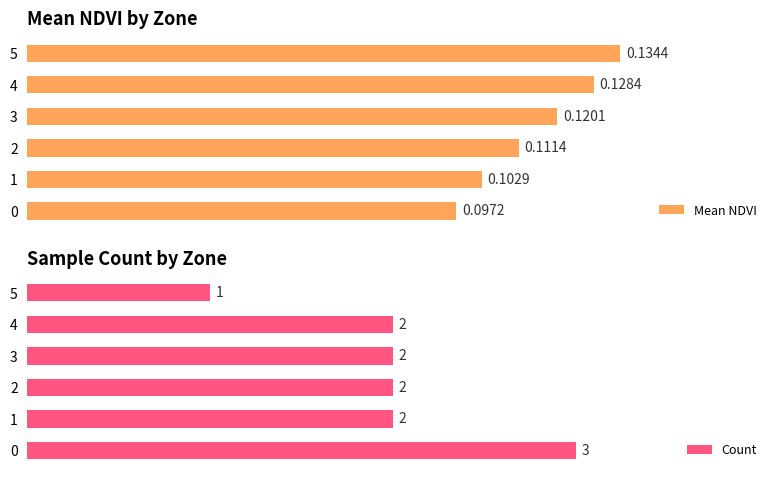

What is the average value of the Mean NDVI series?

0.1